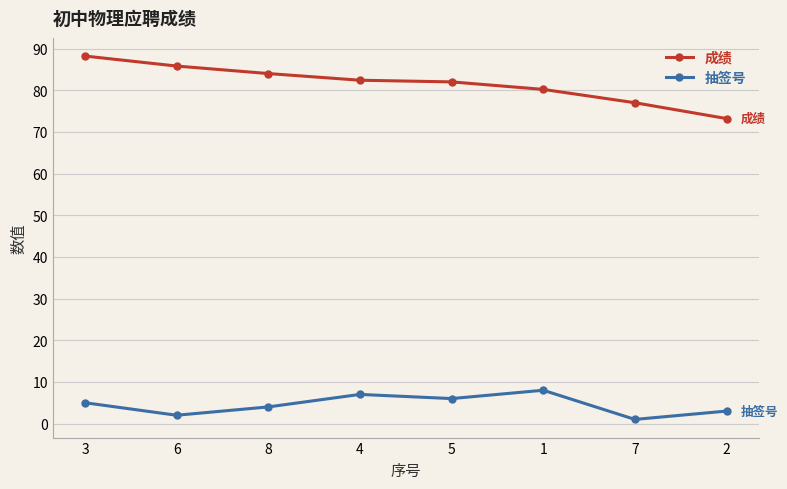

Where is the first local minimum for 抽签号?

6